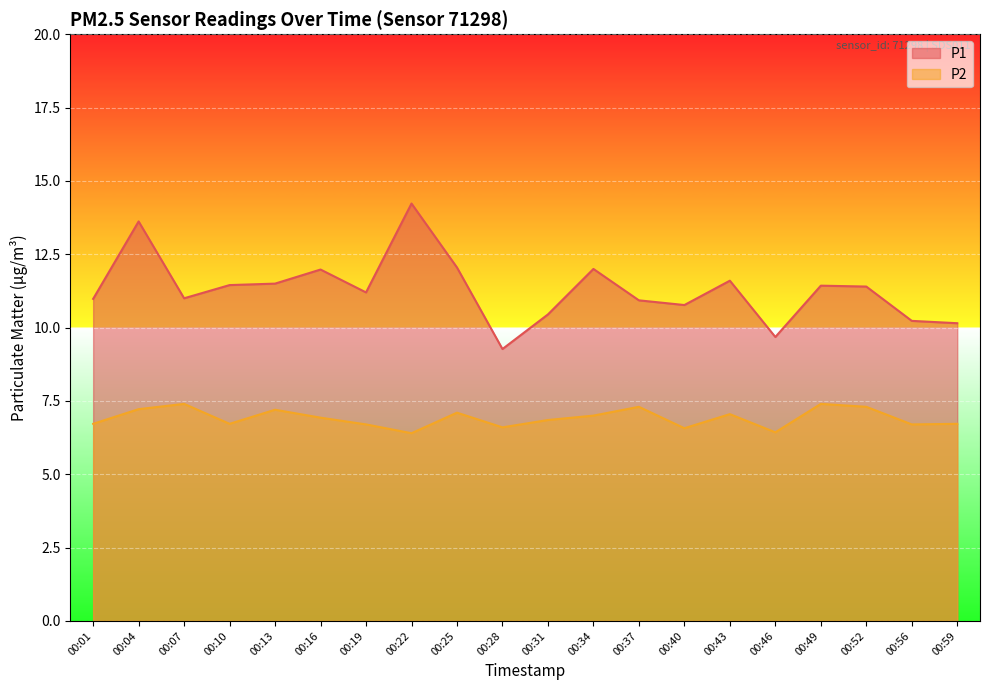

What is the difference between the second highest and second lowest values in the P2 series?

1.0